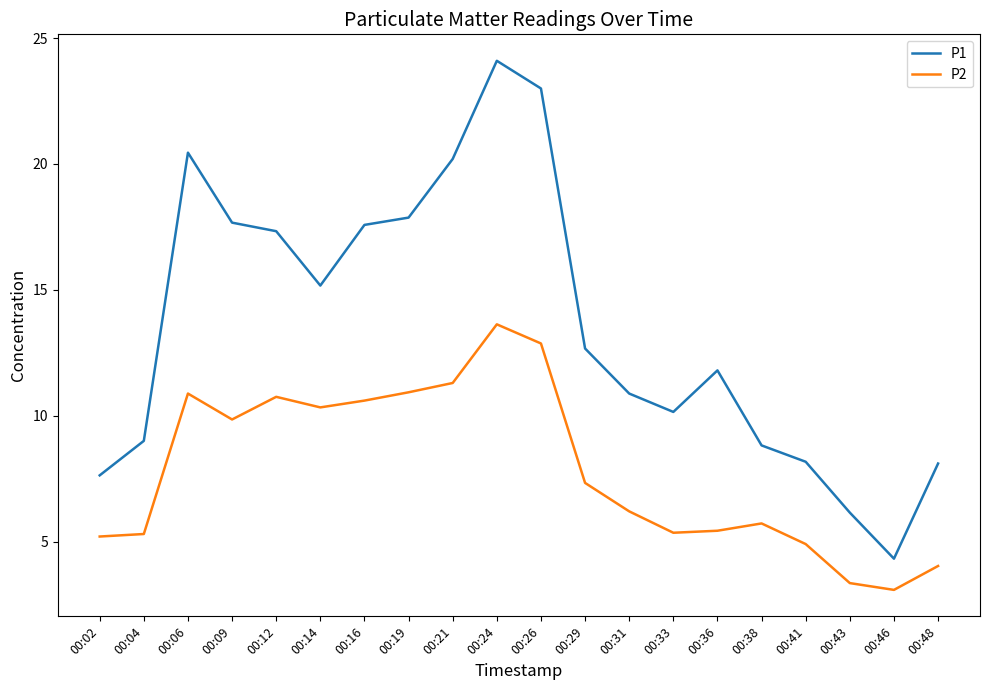

At which category is the sum across all series the highest?

00:24